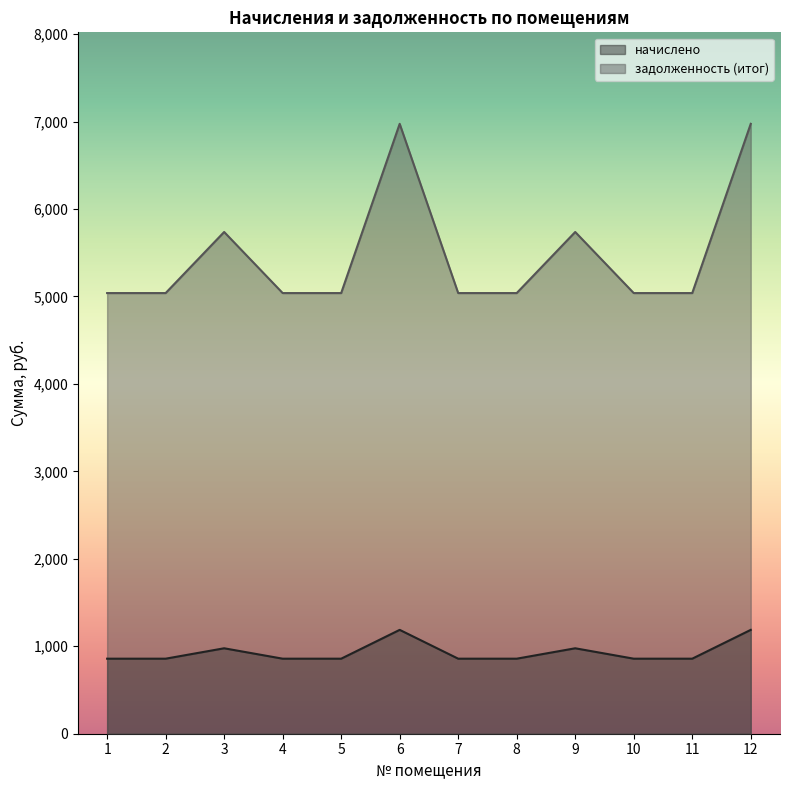

The задолженность (итог) series shows 5038.4 at 11. True or false?

True